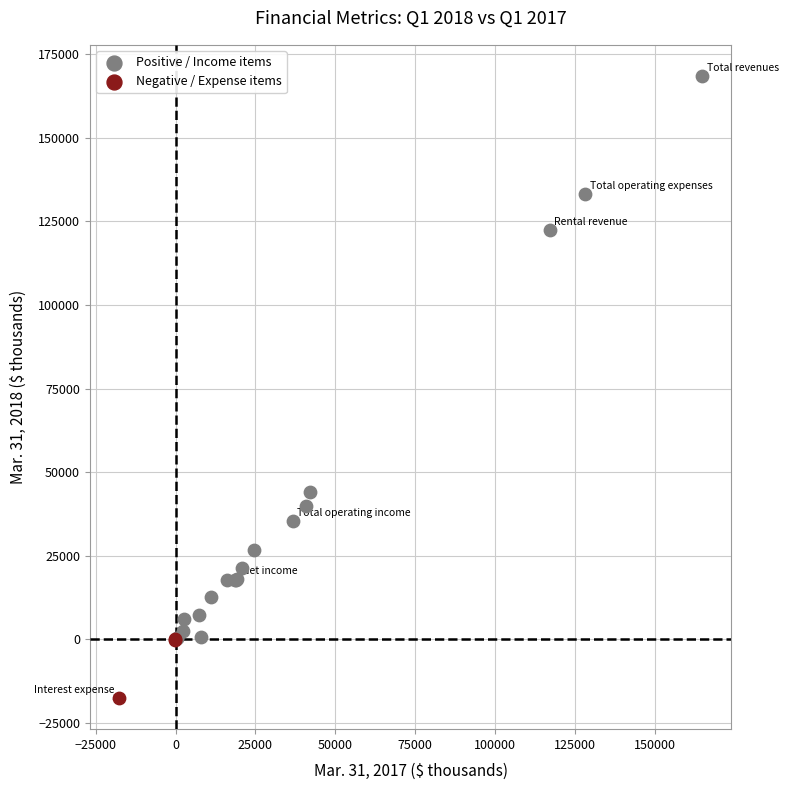

Which series has the widest spread of Y values?

Positive / Income items